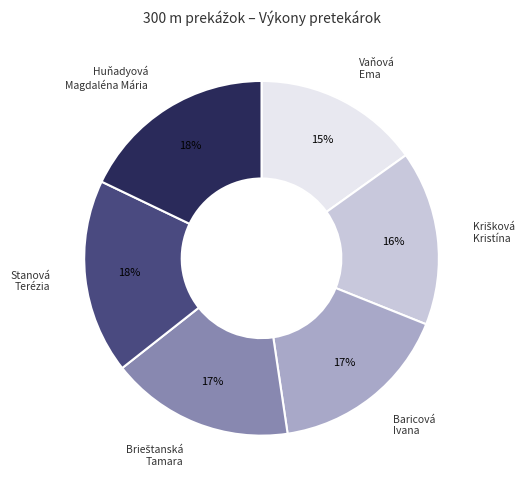

To the nearest percent, what is the average slice percentage?

17%